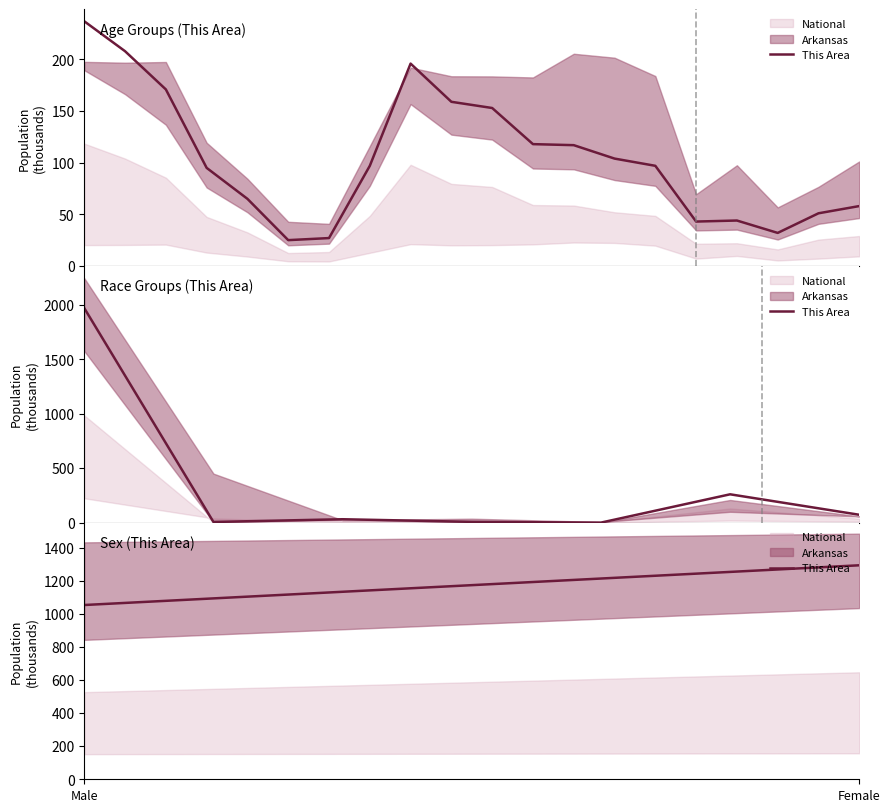

What is the sum of the values at Male and Female?

2346